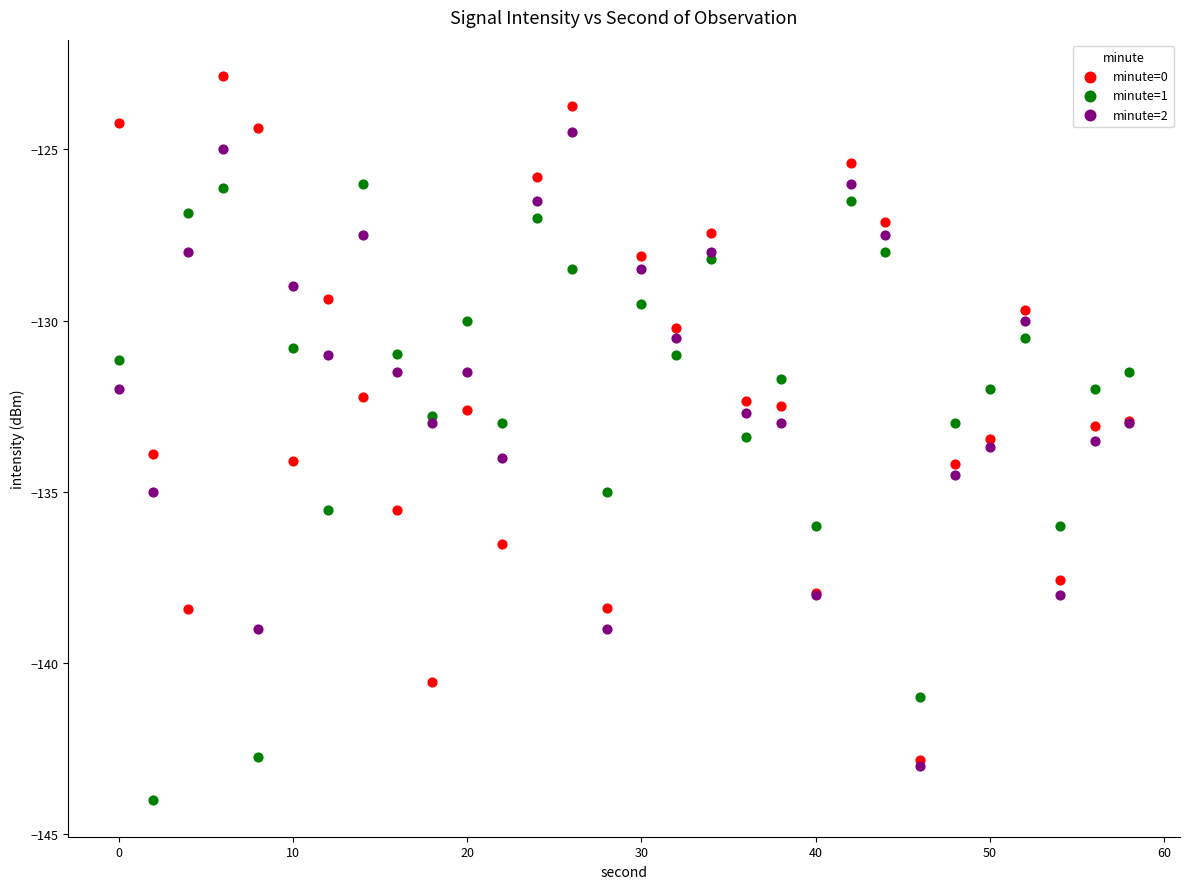

What are all the series names shown in the legend?

minute=0, minute=1, minute=2